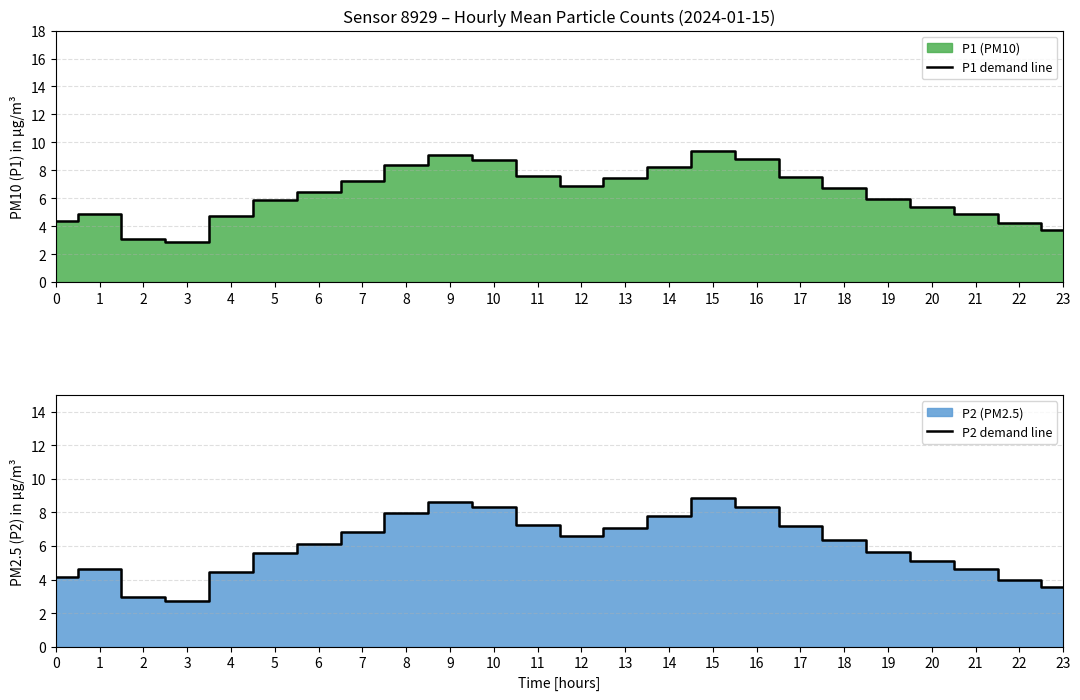

Which series has the largest total across all categories?

P1 demand line